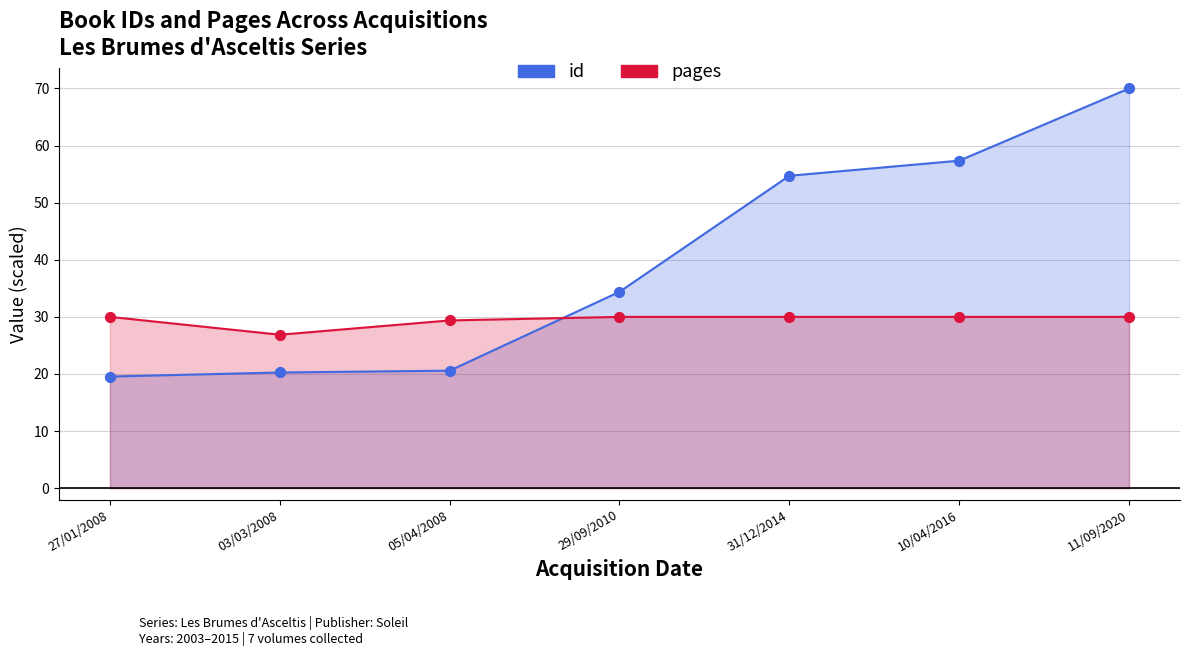

At how many categories does at least one series exceed 30?

4